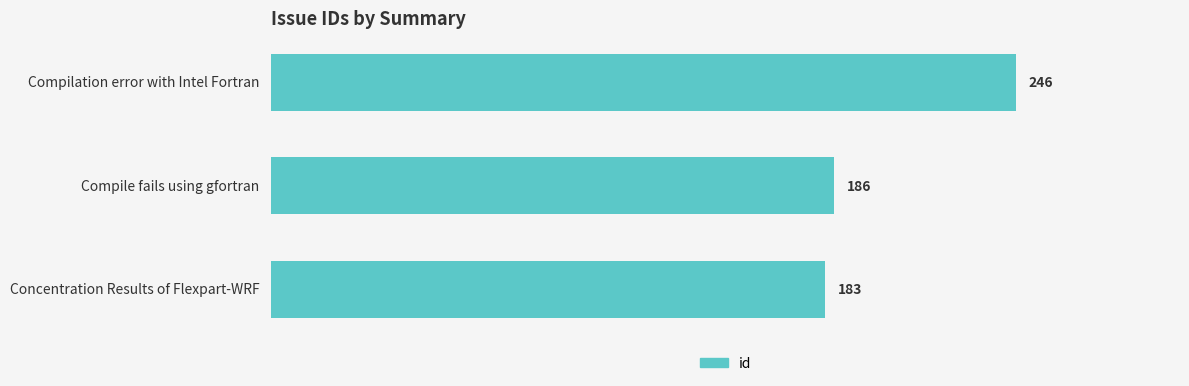

Rank the categories by value from highest to lowest.

Compilation error with Intel Fortran, Compile fails using gfortran, Concentration Results of Flexpart-WRF